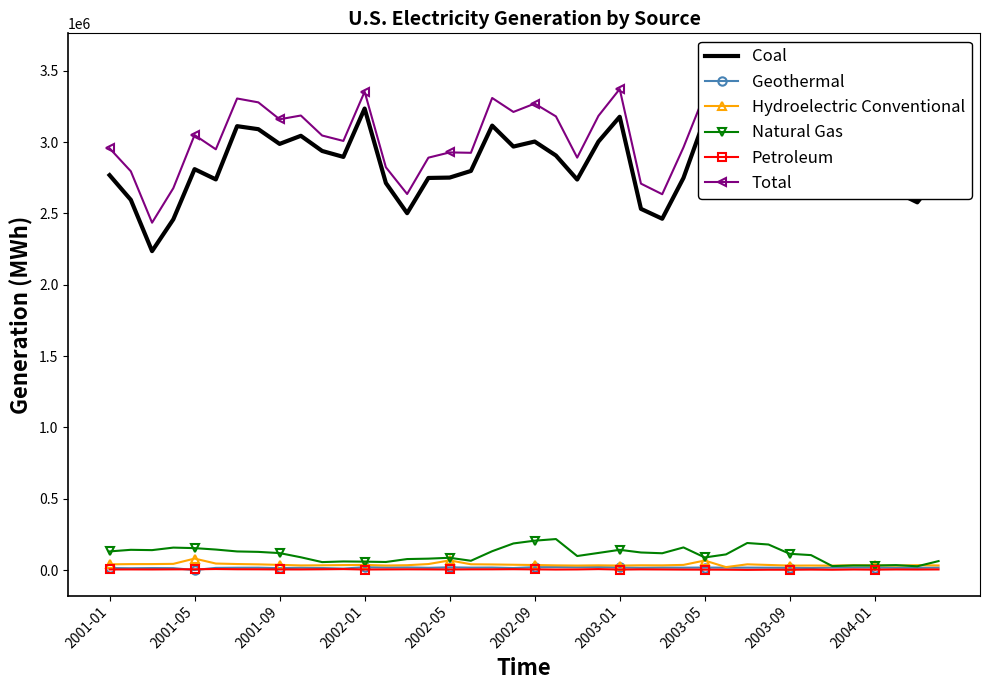

Is it true that Hydroelectric Conventional equals 30868 at 2003-09?

True